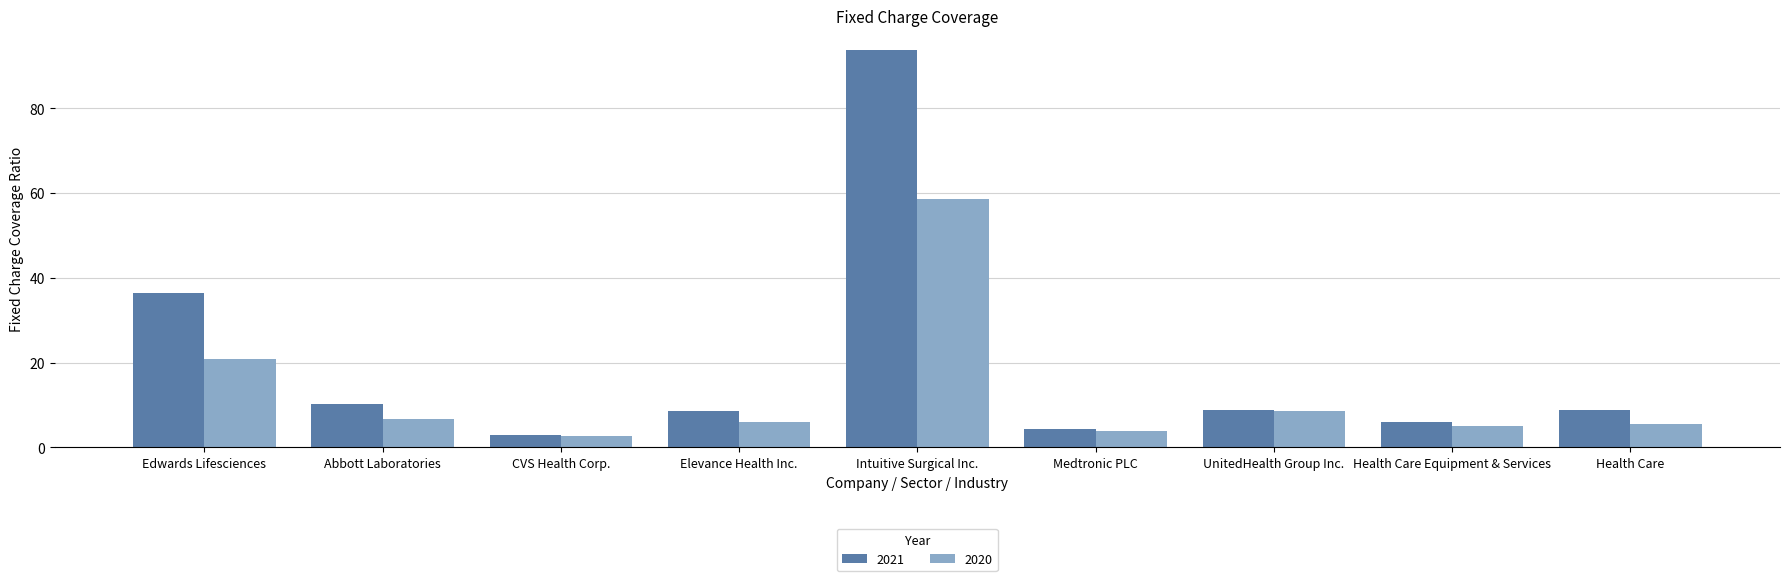

What is the value of the 2021 bar at the 9th from the left?

8.9